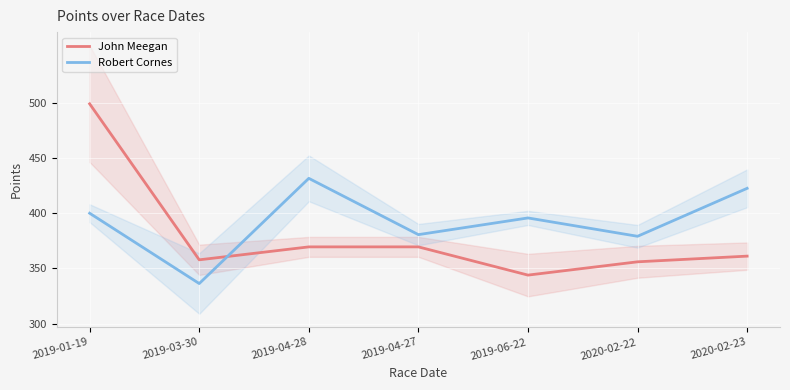

What is the sum of the John Meegan values at 2019-04-27 and 2019-01-19?

868.5